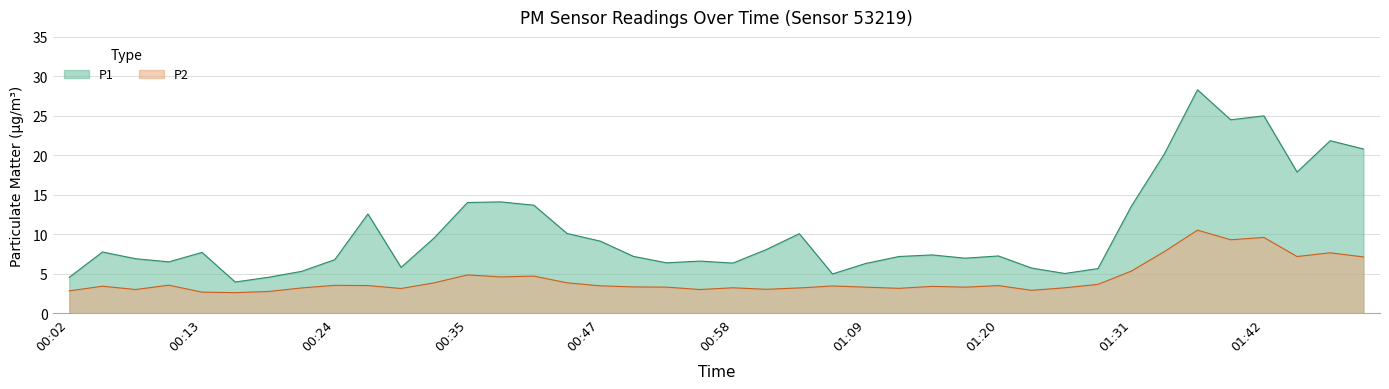

What is the label of the 18th point from the left?

00:49